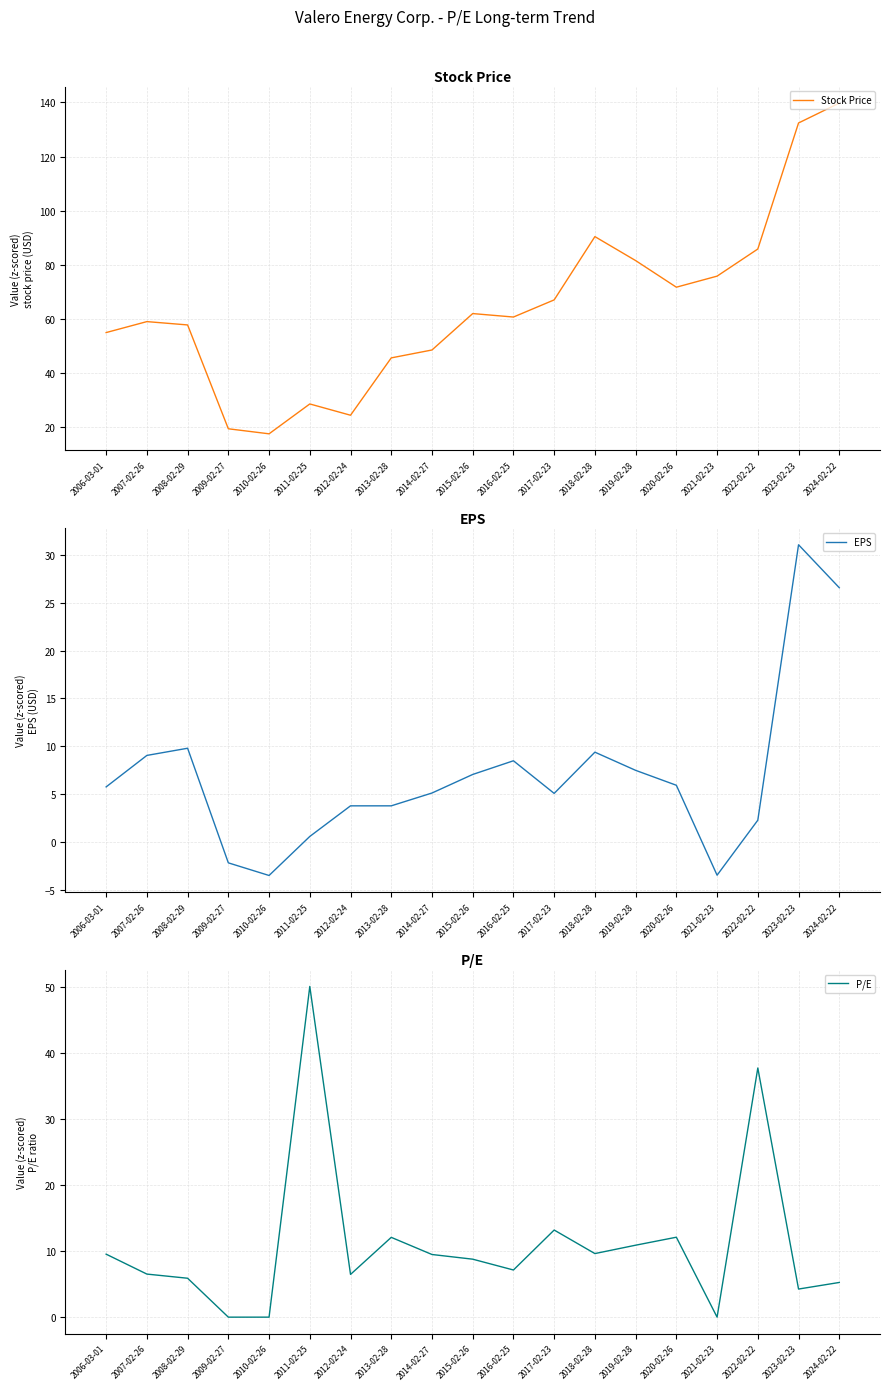

What are all the series names shown in the legend?

Stock Price, EPS, P/E